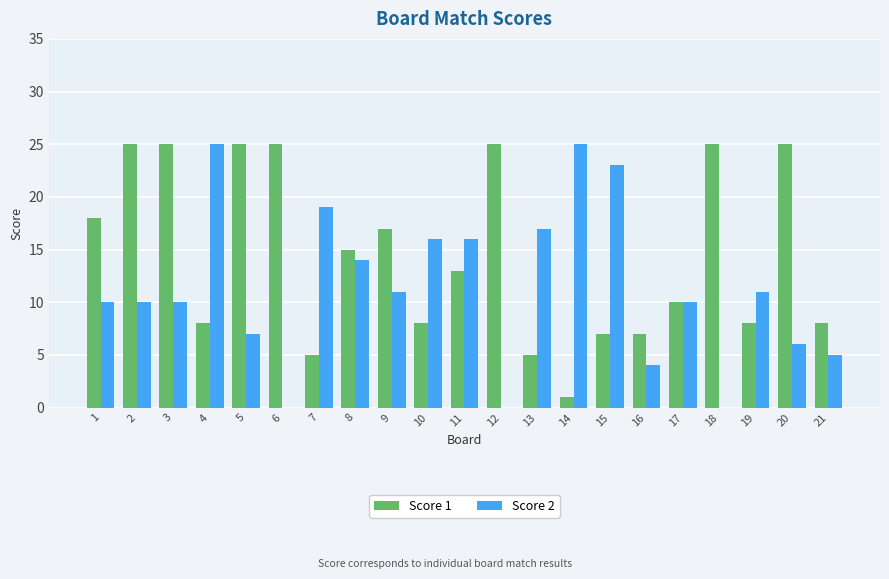

The value of Score 1 at 4 is 8. True or false?

True